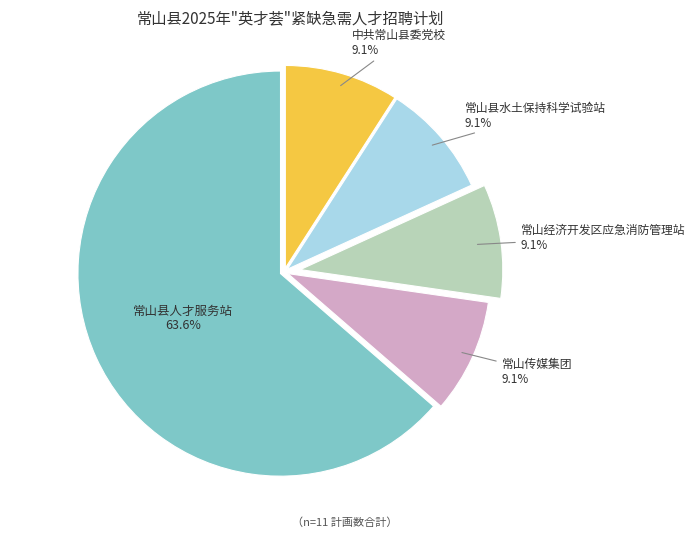

Is there a majority slice in this chart?

Yes